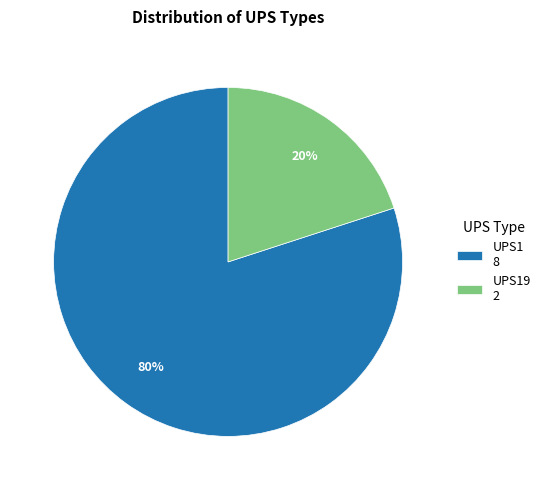

Does any single category account for the majority?

Yes